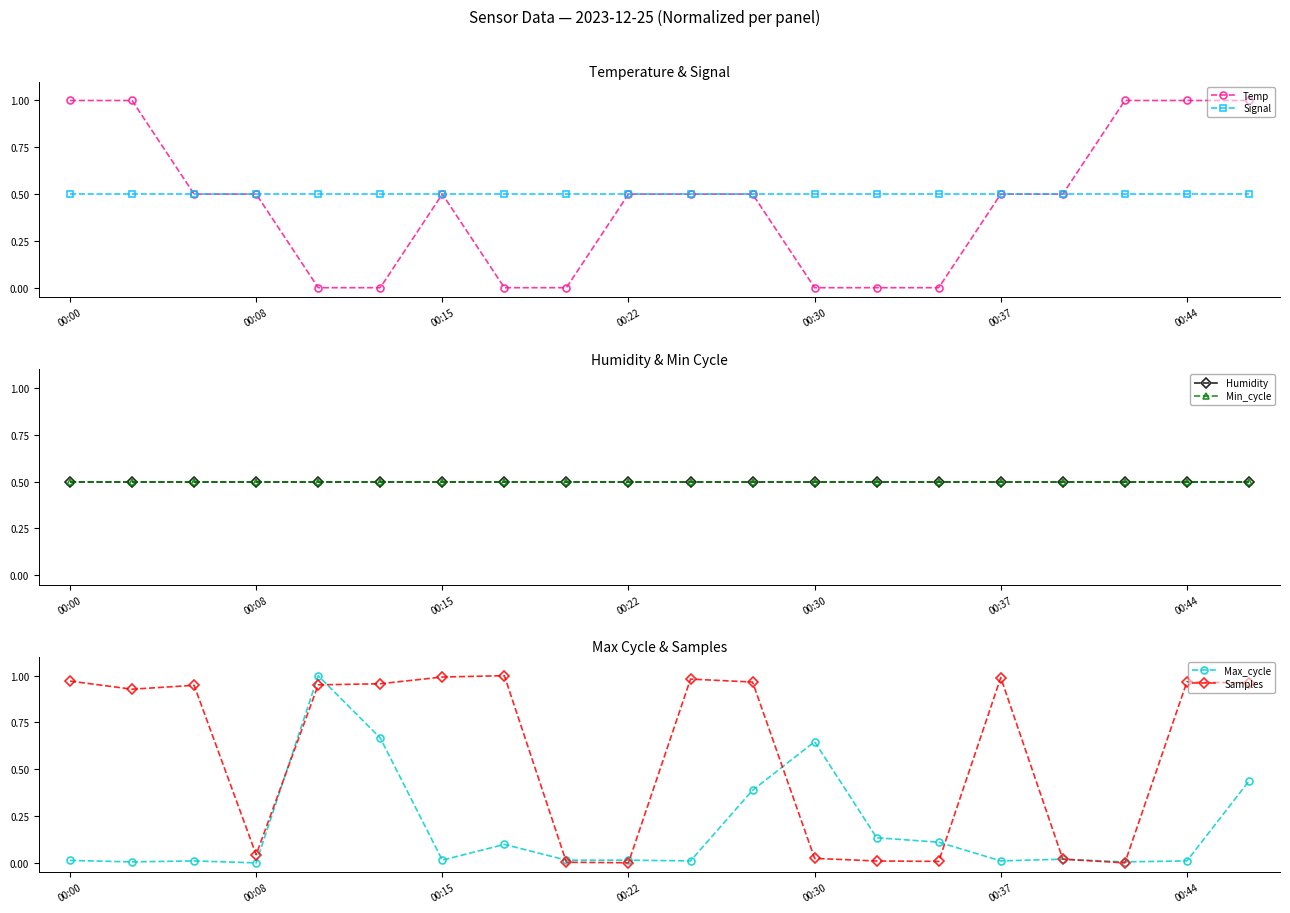

The value of Signal at 00:44 is 0.5. True or false?

True